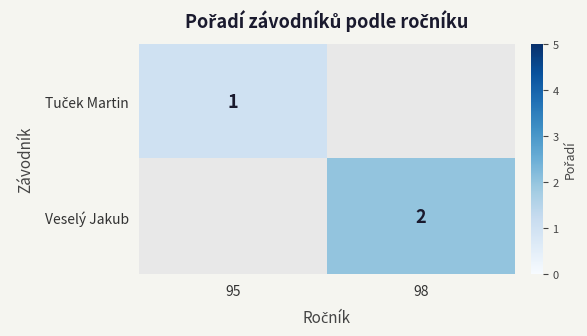

True or false: Veselý Jakub has a value of 2 at 98.

True